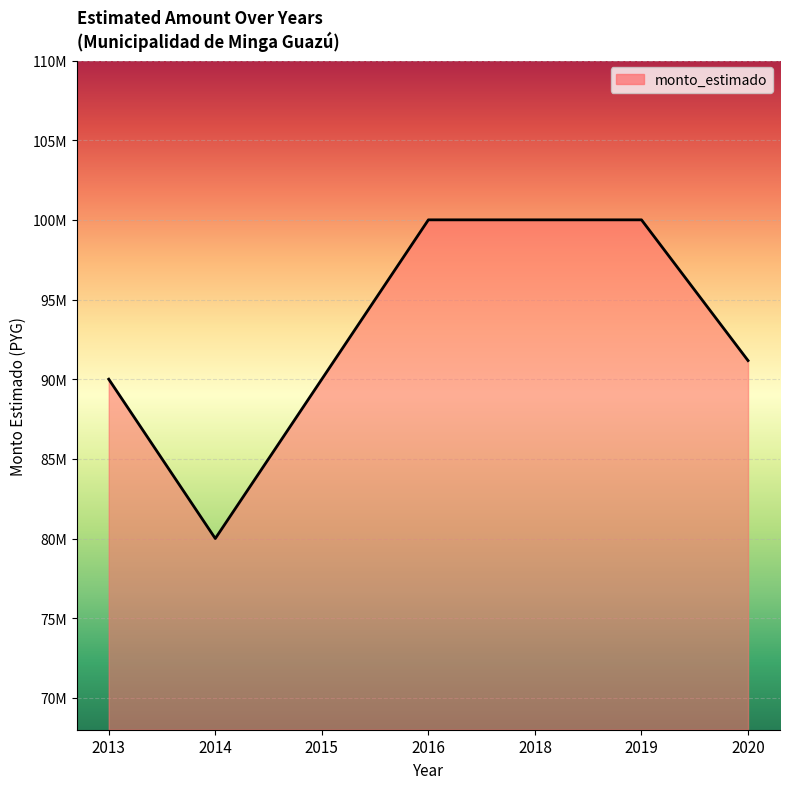

At which label is the value closest to 90000000?

2013